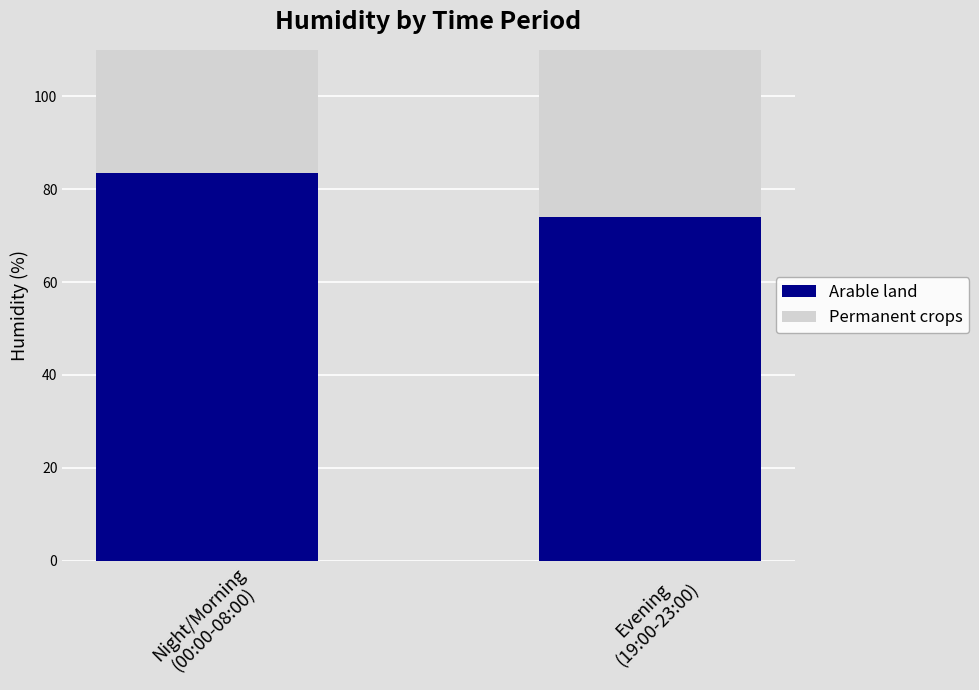

Reading left to right, list all the values displayed in this chart.

Arable land: 83.4	74.0
Permanent crops: 92.6	85.0